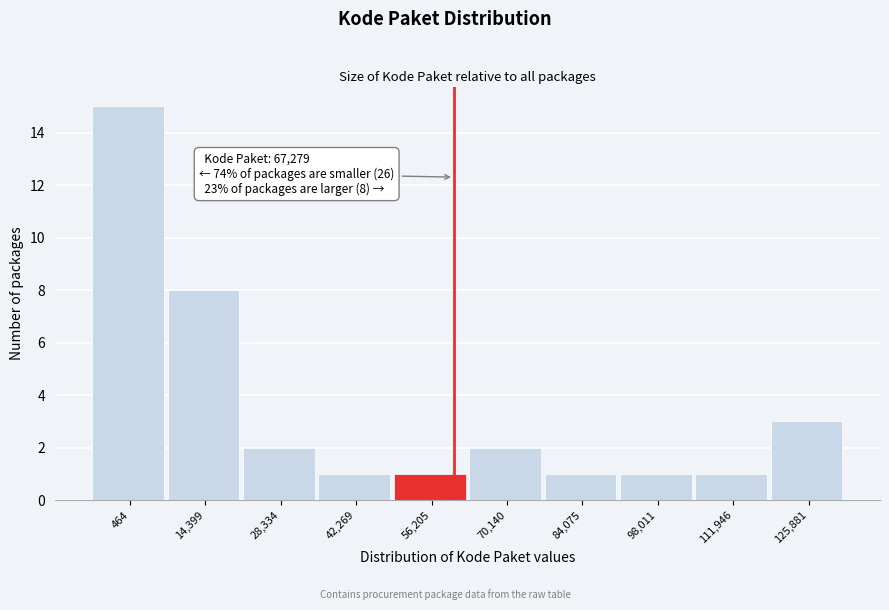

Reading left to right, extract all data points from this chart.

15	8	2	1	1	2	1	1	1	3